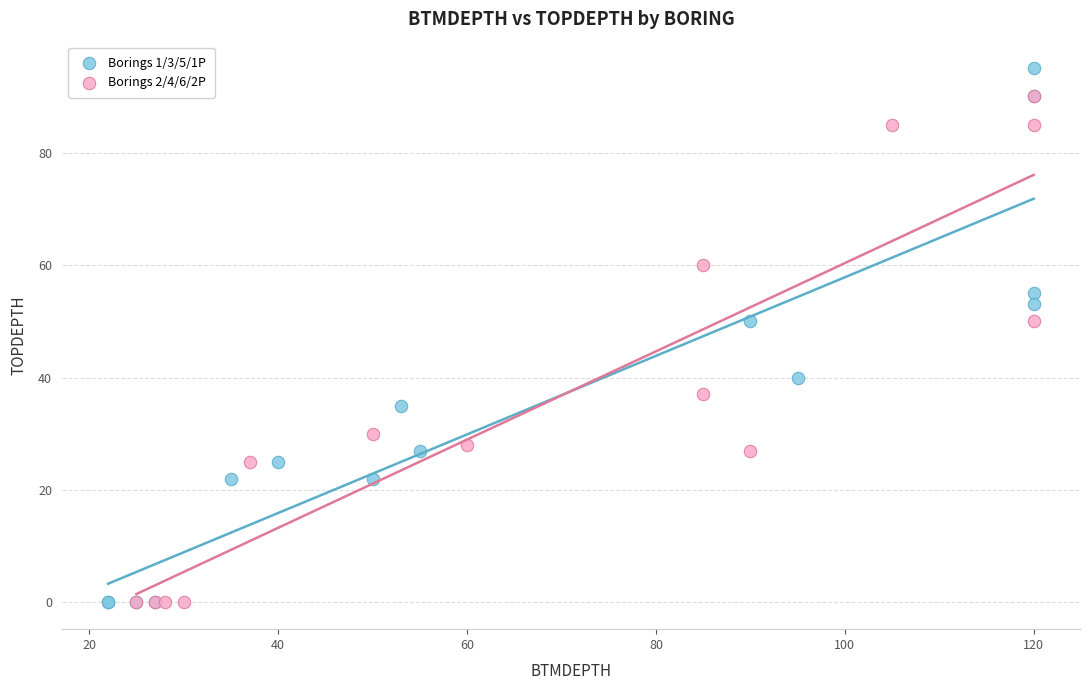

Which series has the widest spread of Y values?

Borings 1/3/5/1P